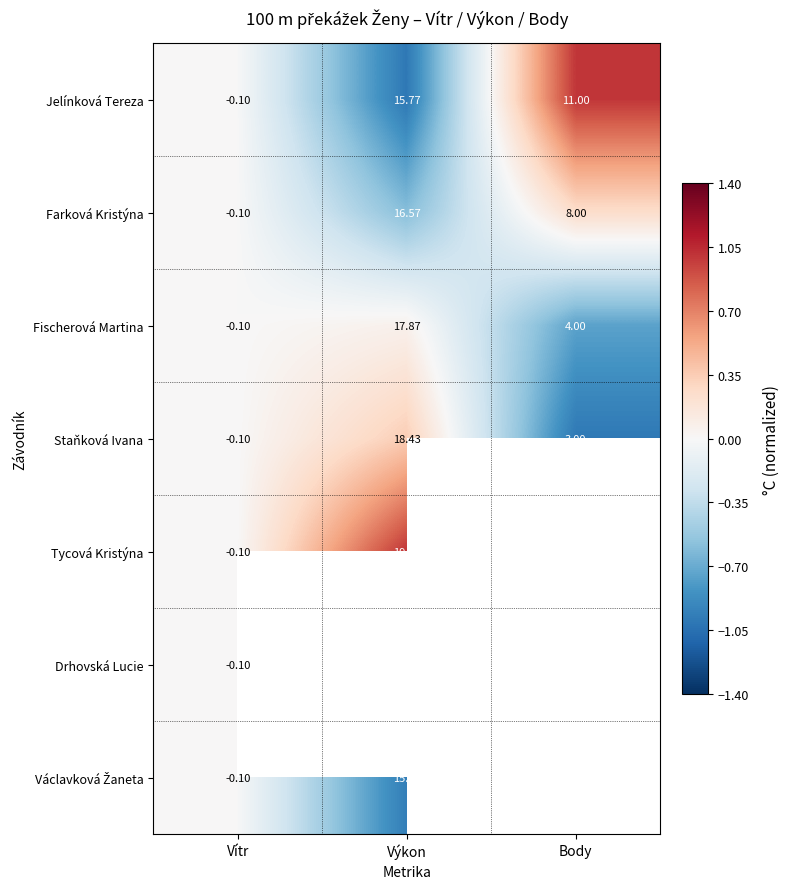

At which label does Jelínková Tereza reach its peak?

Výkon